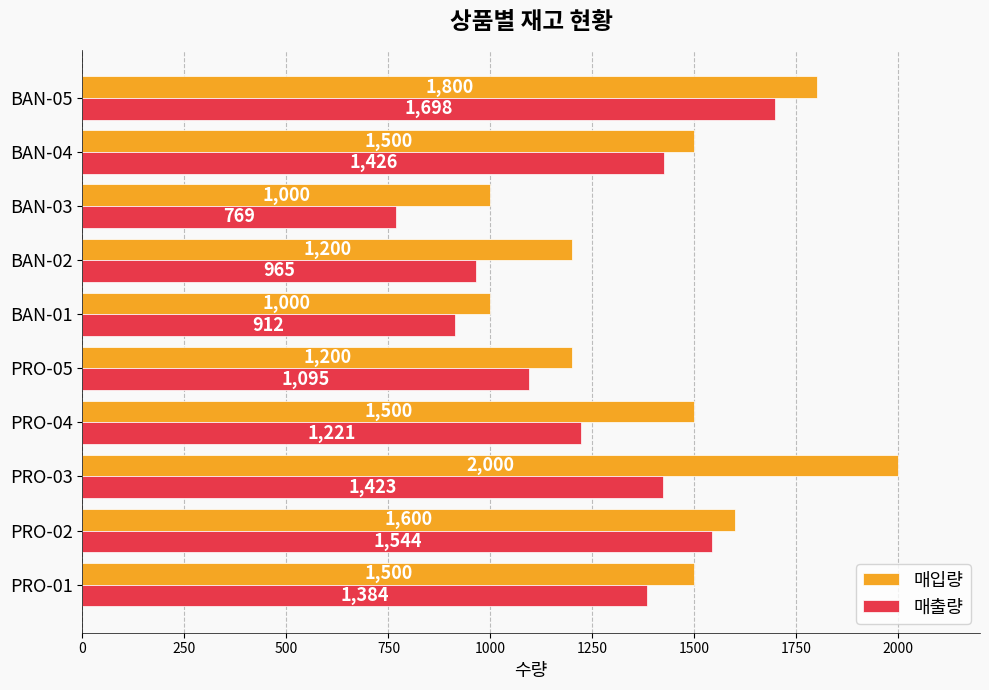

True or false: 매입량 has a value of 1500 at BAN-04.

True